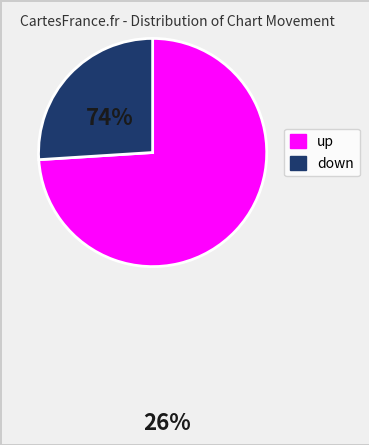

Does any single category account for the majority?

Yes